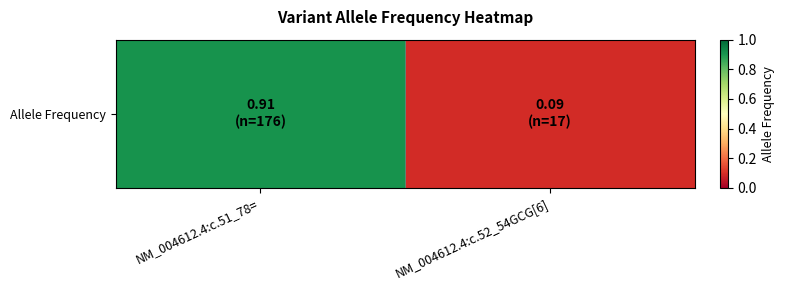

The chart shows a value of 0.9 at NM_004612.4:c.51_78=. True or false?

True